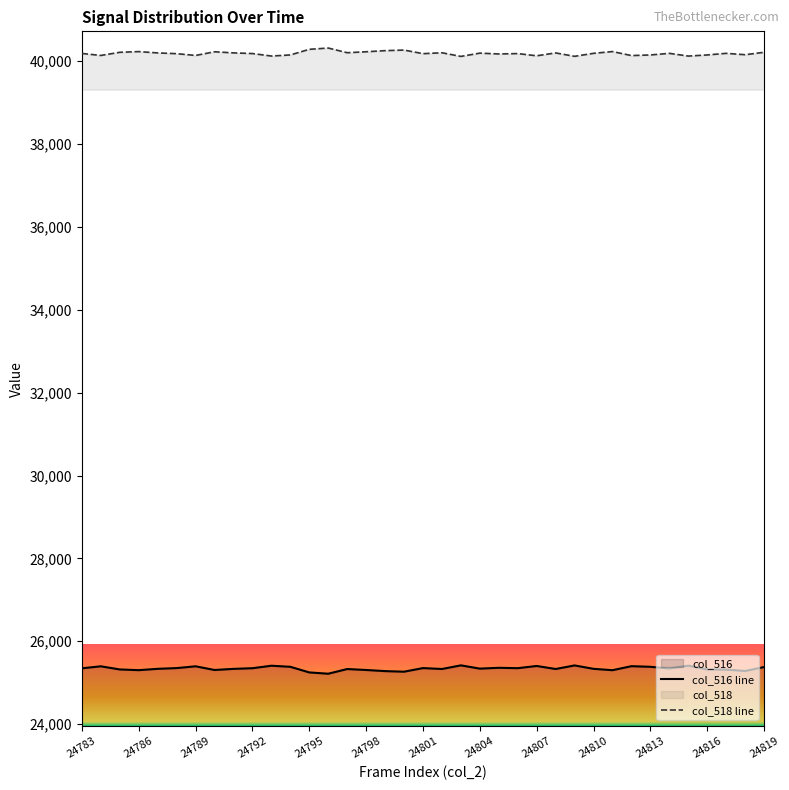

Which series has the largest range (max minus min)?

col_516 line